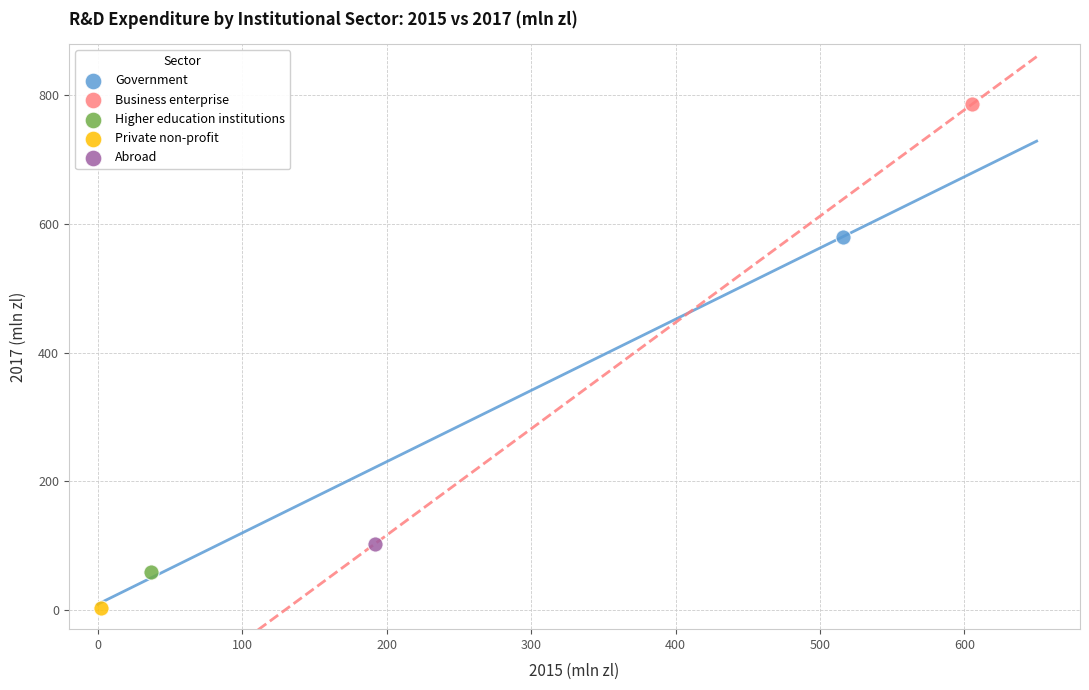

Which series contains the highest Y value?

Business enterprise